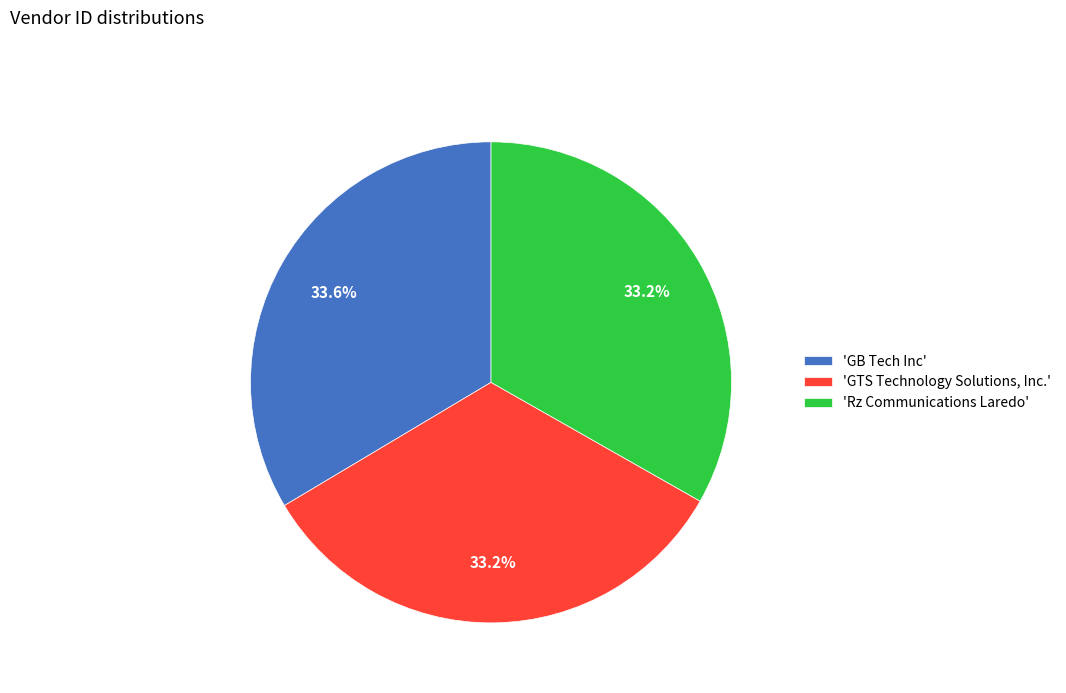

Approximately how many times larger is the value at 'GB Tech Inc' compared to 'Rz Communications Laredo'?

1.0